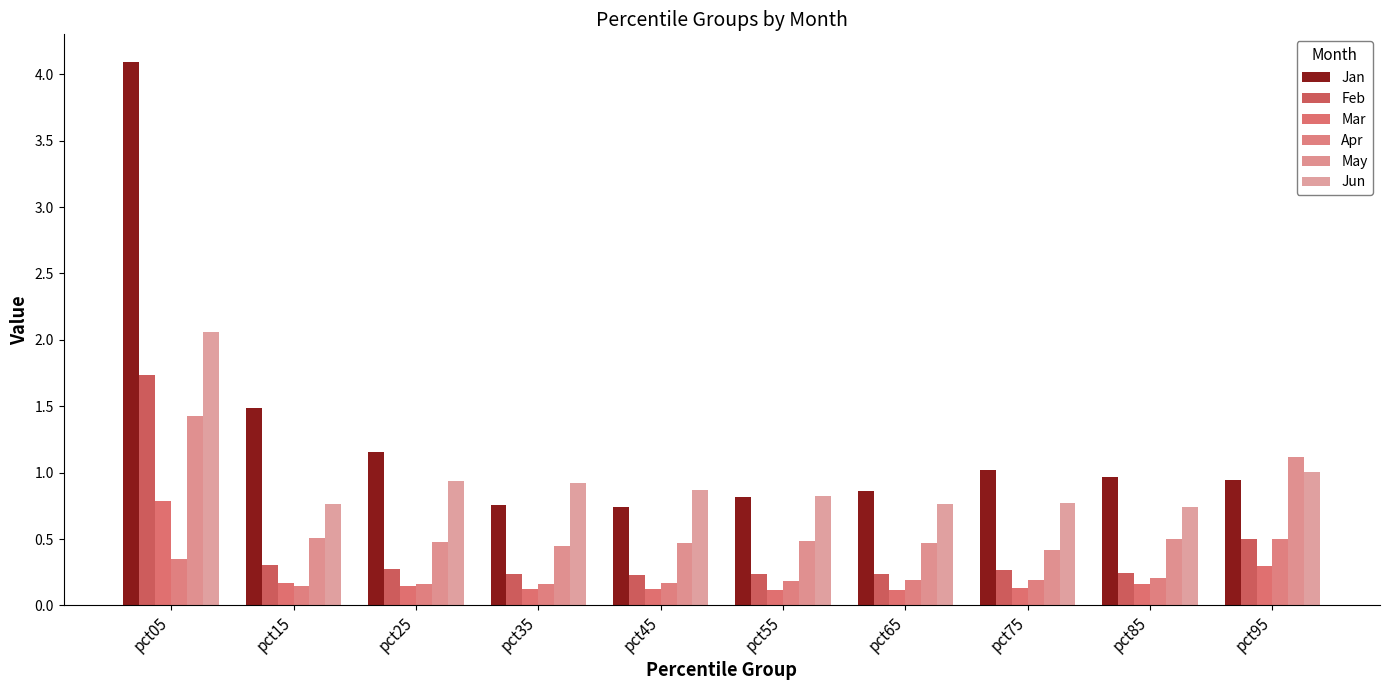

Does the chart contain any negative values?

No